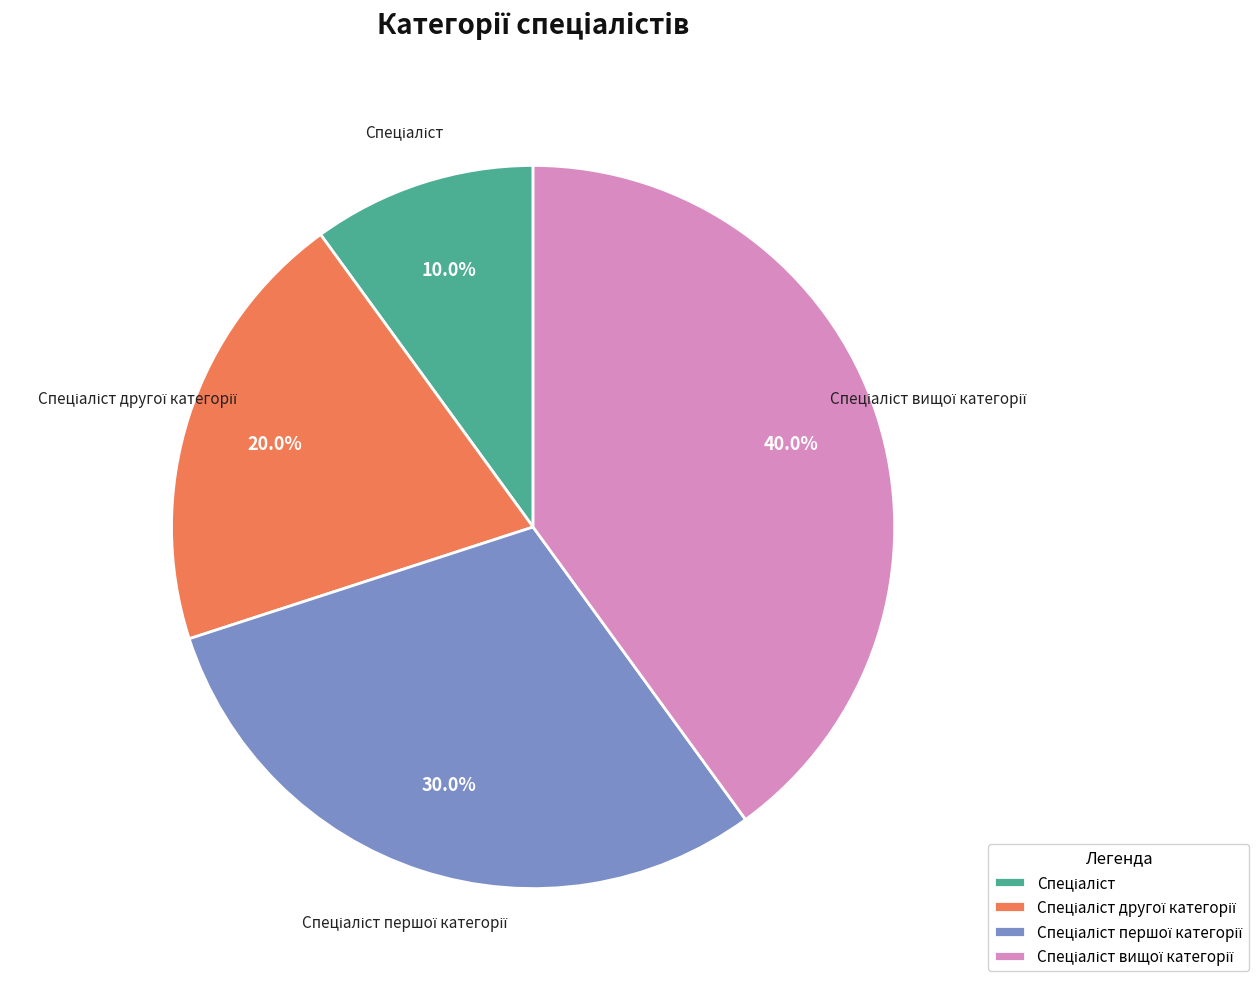

Does any single category account for the majority?

No